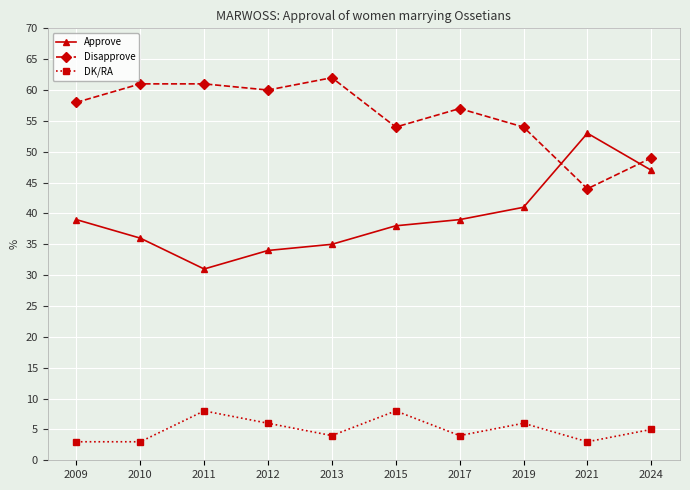

Which series has the largest total across all categories?

Disapprove